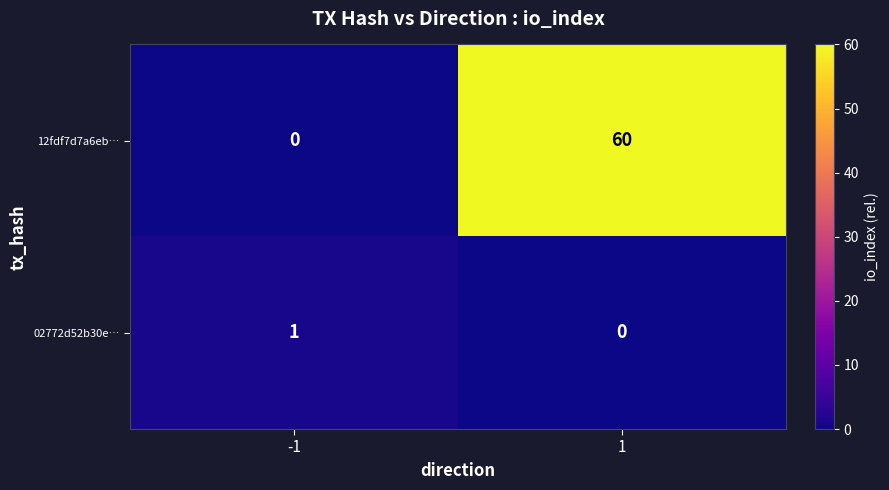

Rank the series at -1 from highest to lowest value.

02772d52b30e…, 12fdf7d7a6eb…